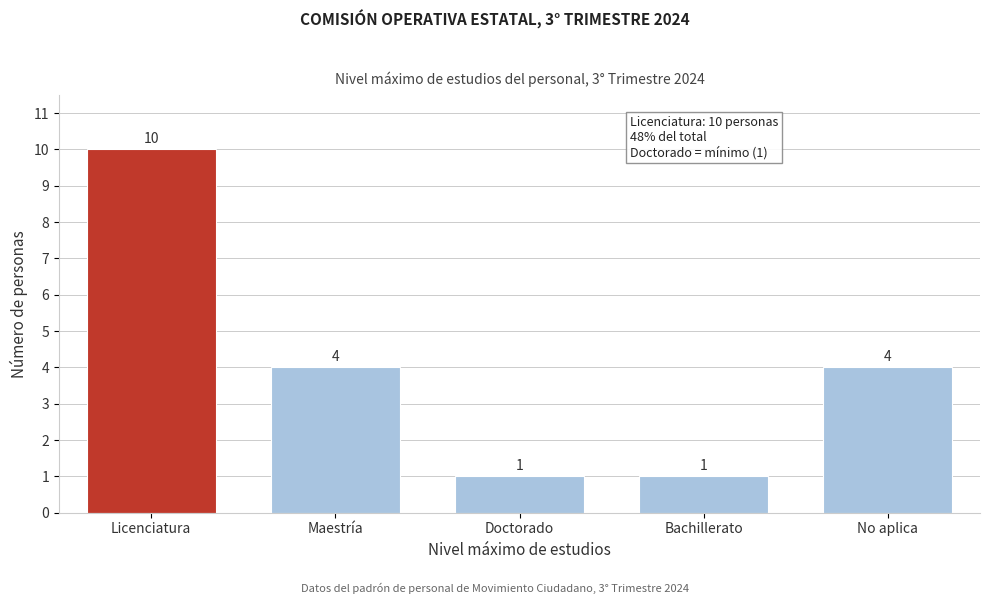

Reading right to left, list all the values displayed in this chart.

4	1	1	4	10